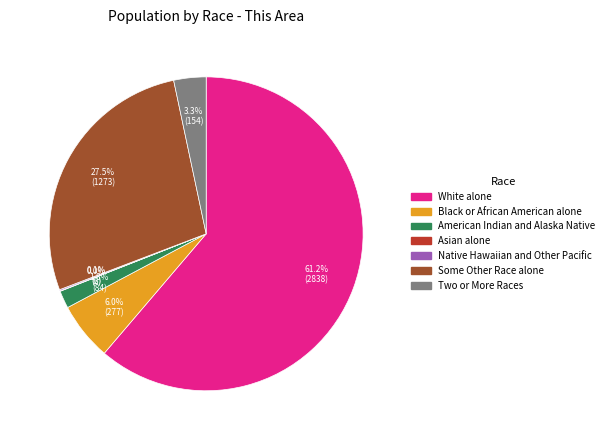

Does Black or African American alone account for over 50% of the chart?

No